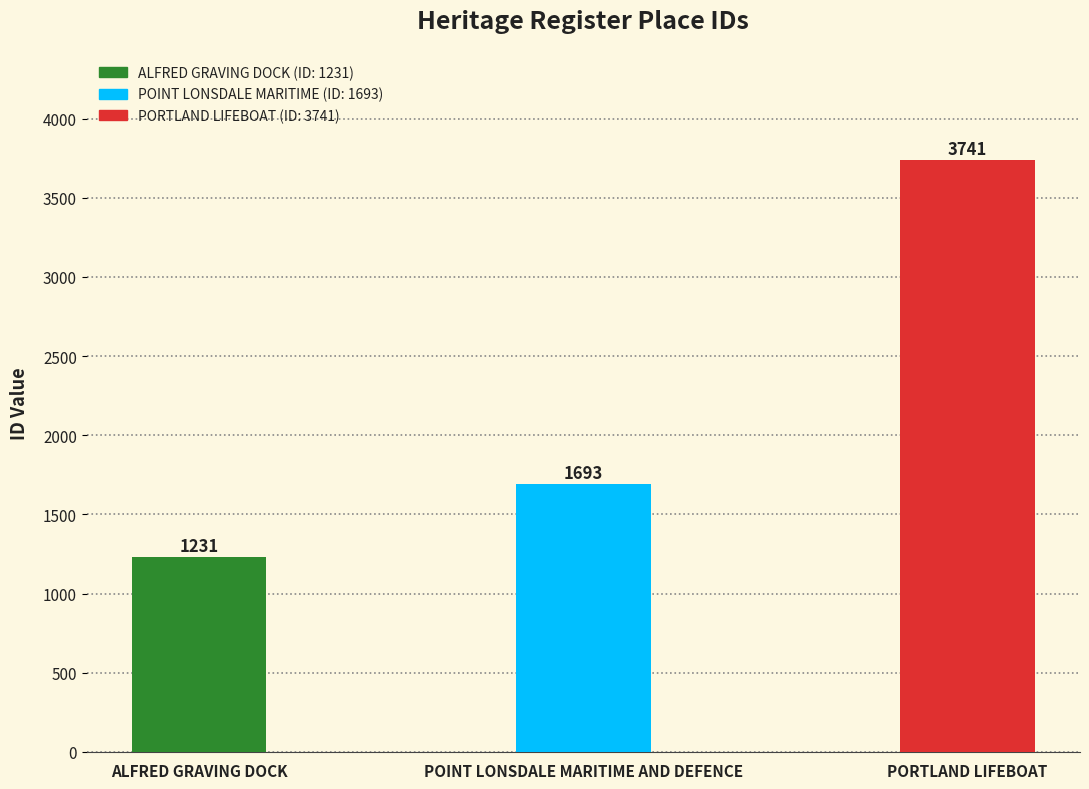

Which has a higher value, ALFRED GRAVING DOCK or POINT LONSDALE MARITIME AND DEFENCE?

POINT LONSDALE MARITIME AND DEFENCE